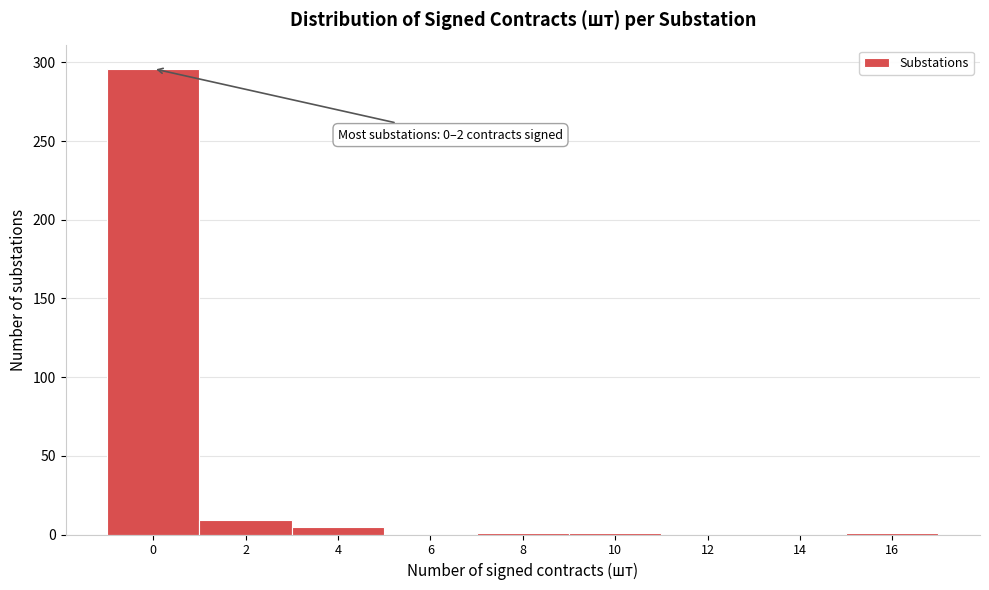

What is the maximum value shown in the chart?

296